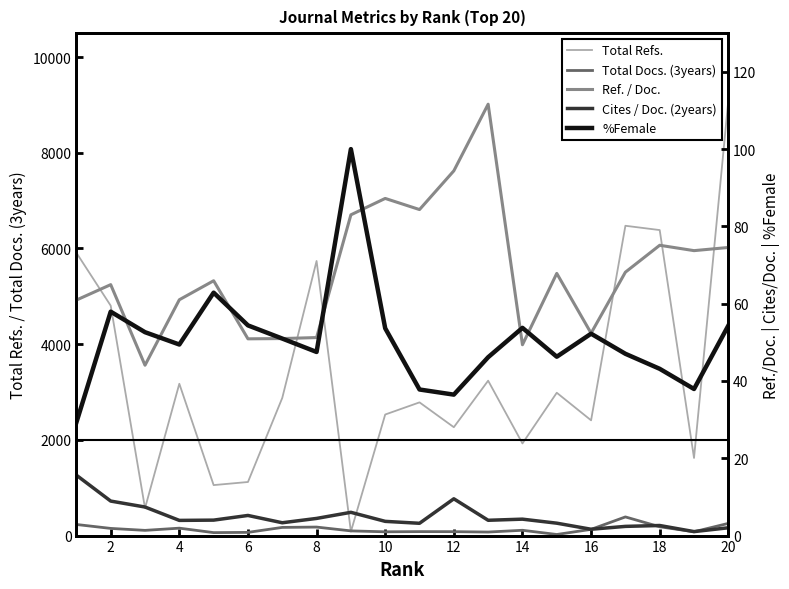

What is the highest value of the Total Refs. series?

9095